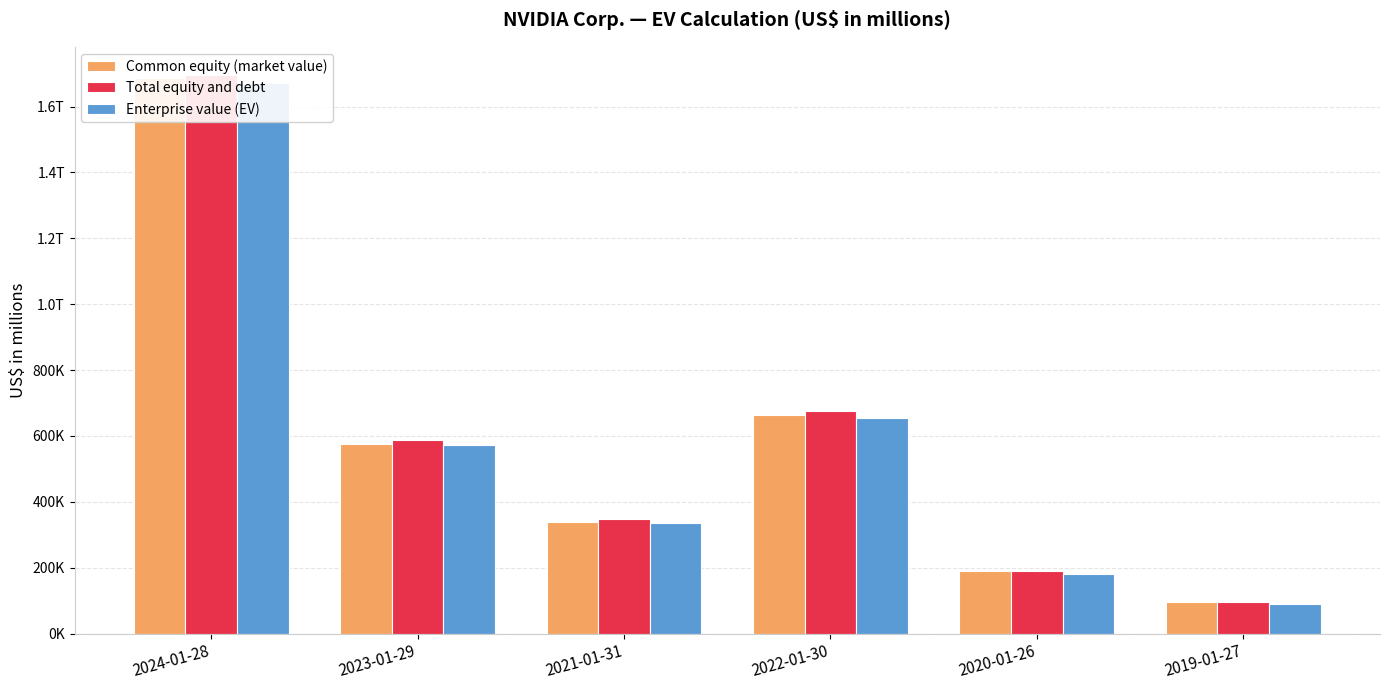

Read the Common equity (market value) value at 2024-01-28, to the nearest 10.

1686800